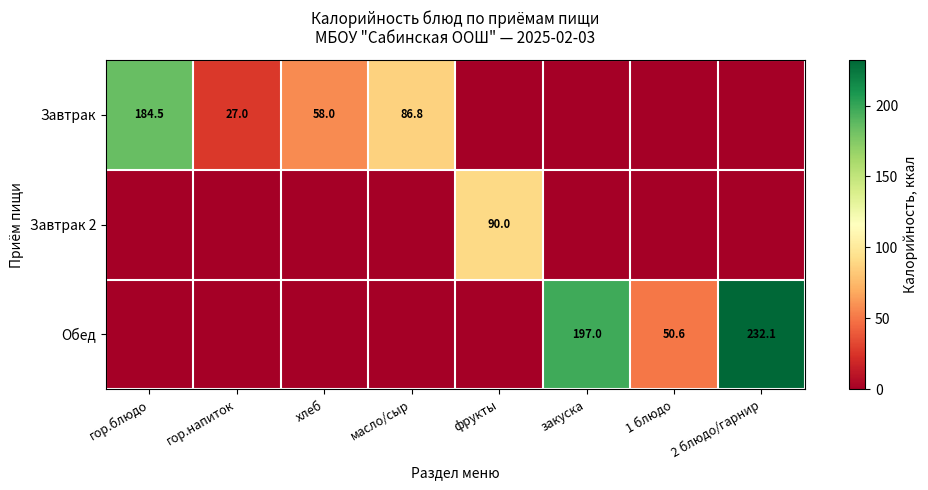

The Завтрак 2 series shows 90.0 at фрукты. True or false?

True